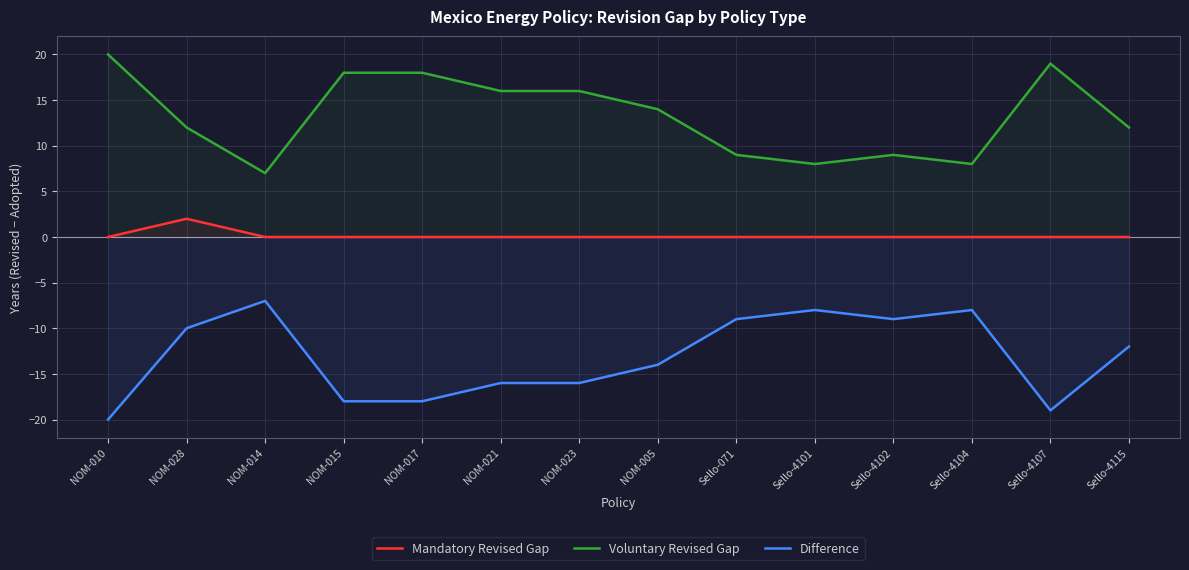

What is the label of the 12th point from the right?

NOM-014